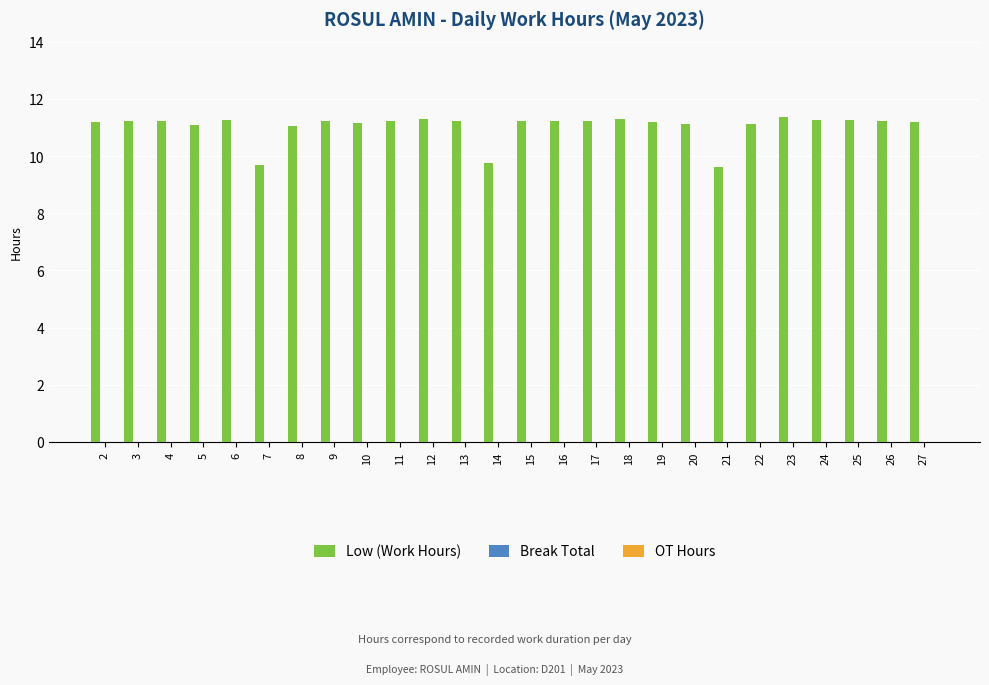

What is the smallest value displayed?

9.6